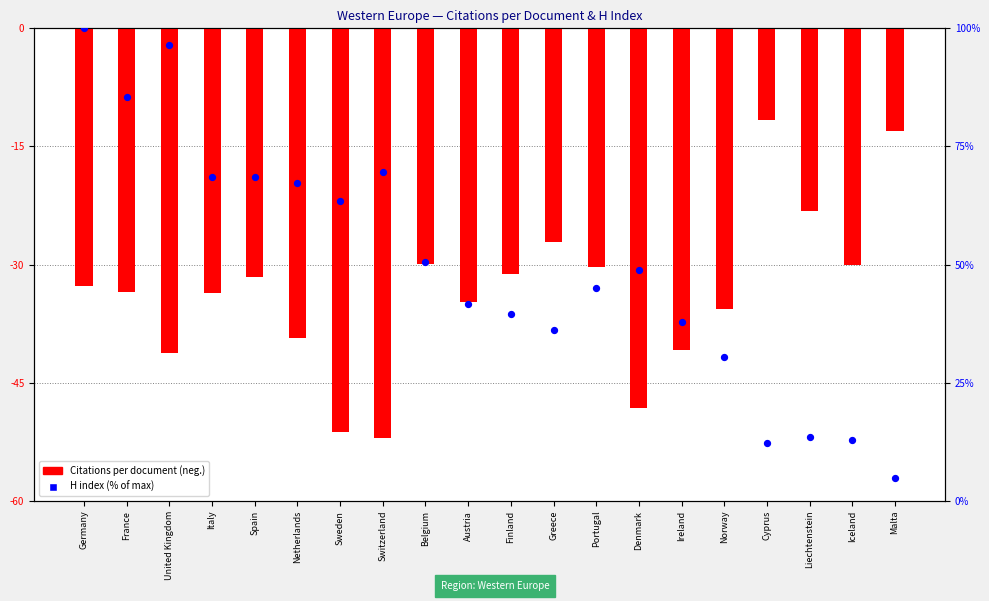

At which category is the sum across all series the highest?

Germany